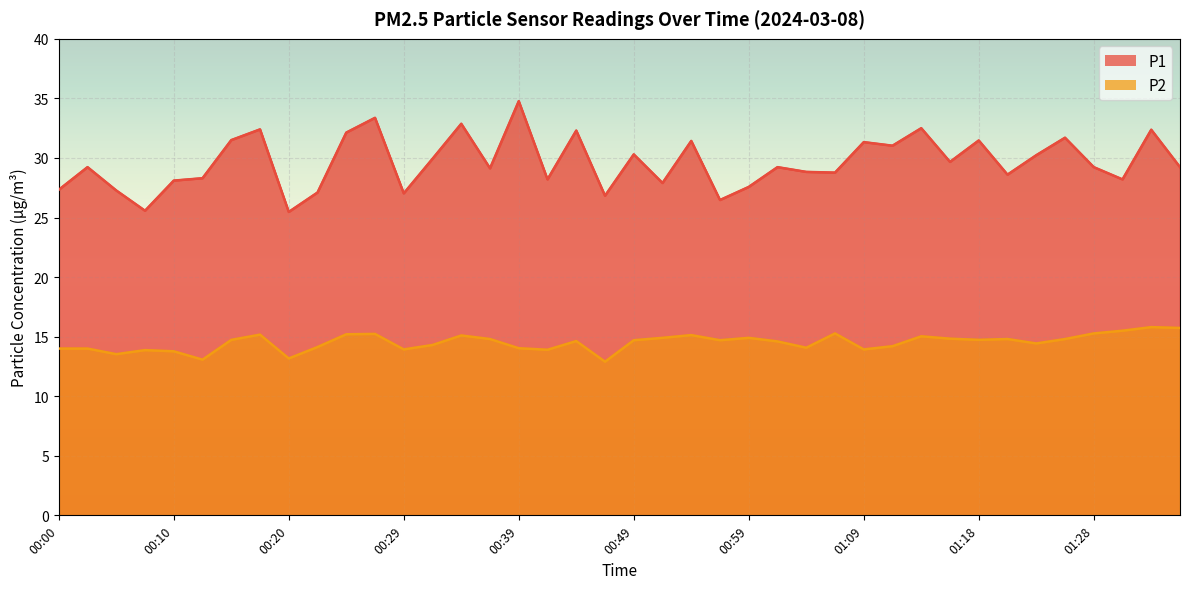

Rank the series at 00:54 from highest to lowest value.

P1, P2